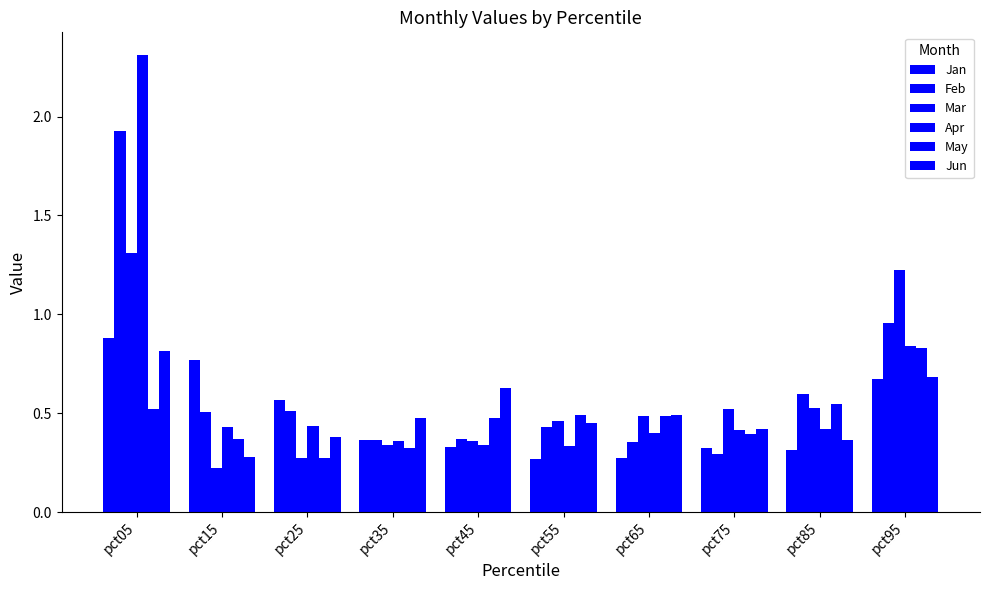

Reading right to left, list all the values displayed in this chart.

Jan: 0.7	0.3	0.3	0.3	0.3	0.3	0.4	0.6	0.8	0.9
Feb: 1.0	0.6	0.3	0.4	0.4	0.4	0.4	0.5	0.5	1.9
Mar: 1.2	0.5	0.5	0.5	0.5	0.4	0.3	0.3	0.2	1.3
Apr: 0.8	0.4	0.4	0.4	0.3	0.3	0.4	0.4	0.4	2.3
May: 0.8	0.5	0.4	0.5	0.5	0.5	0.3	0.3	0.4	0.5
Jun: 0.7	0.4	0.4	0.5	0.5	0.6	0.5	0.4	0.3	0.8